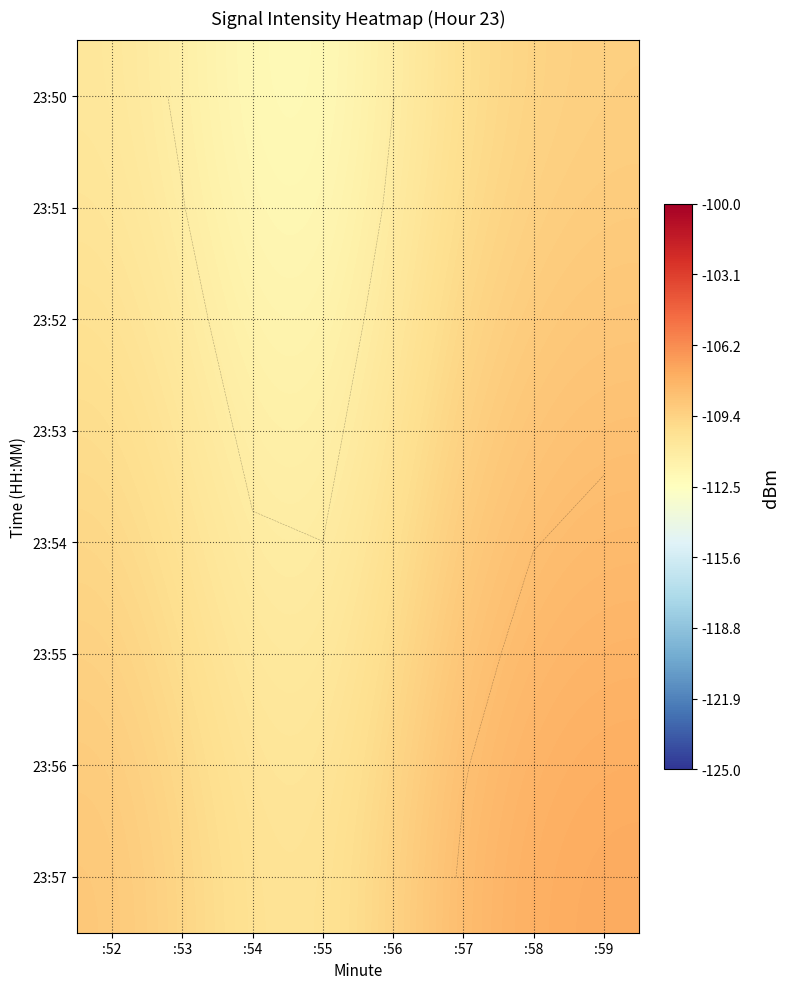

The 23:52 series shows -178.4 at :52. True or false?

False